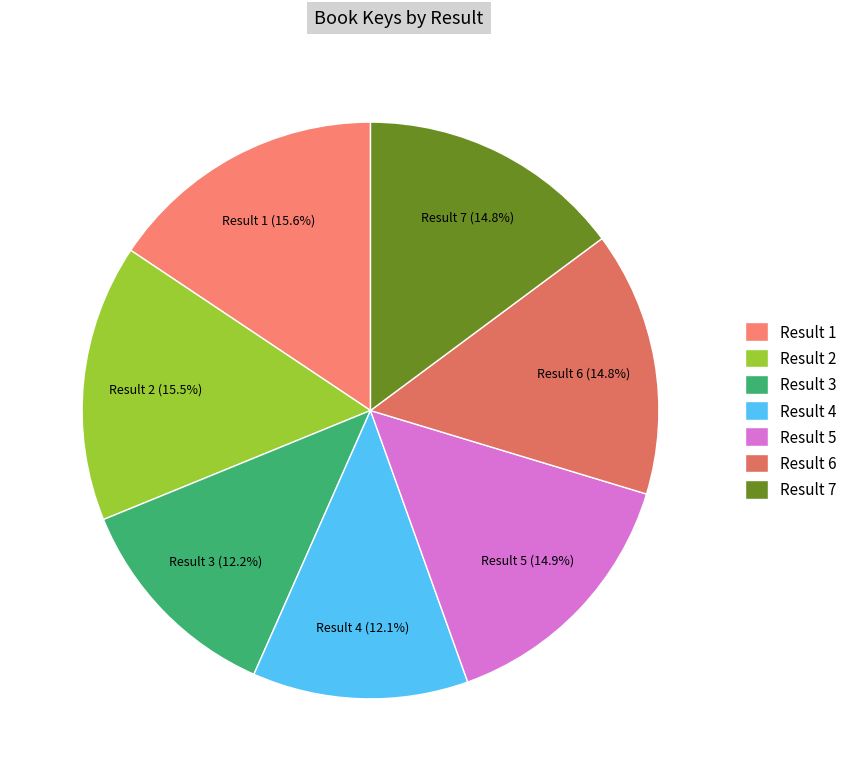

Is the sum of Result 7 and Result 6 greater than half?

No